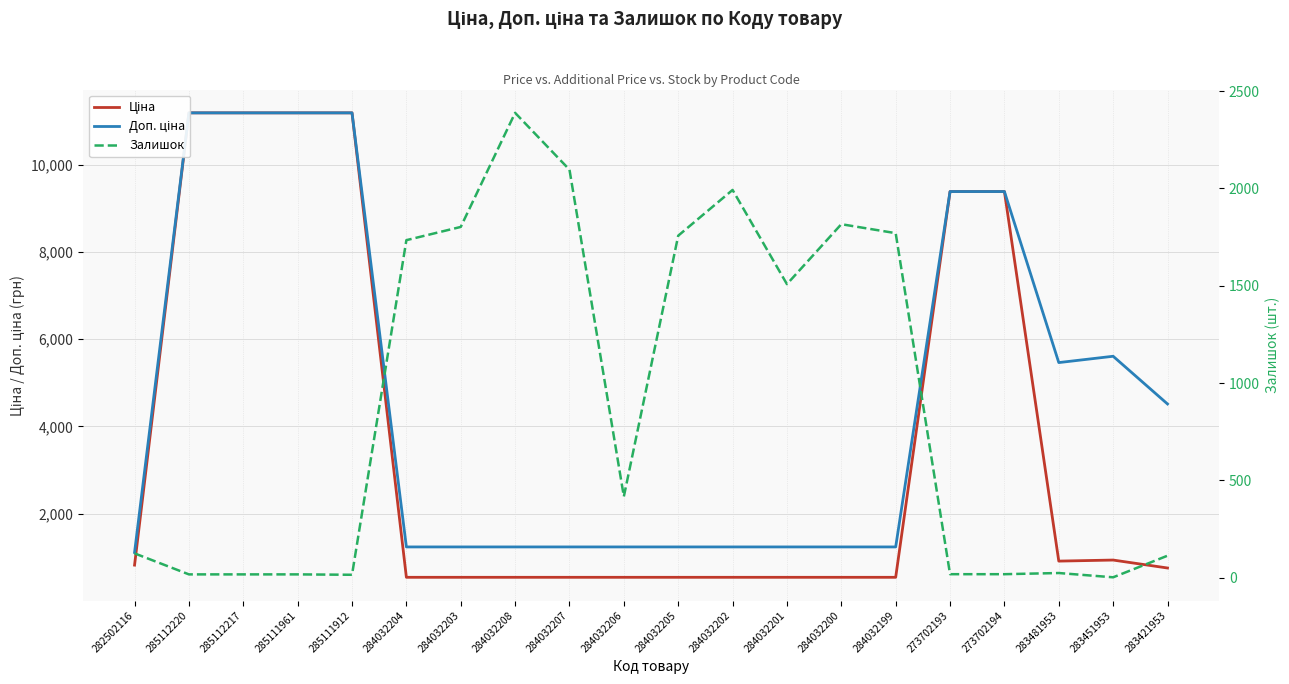

True or false: Ціна has more than 1 points higher than both neighbors.

False